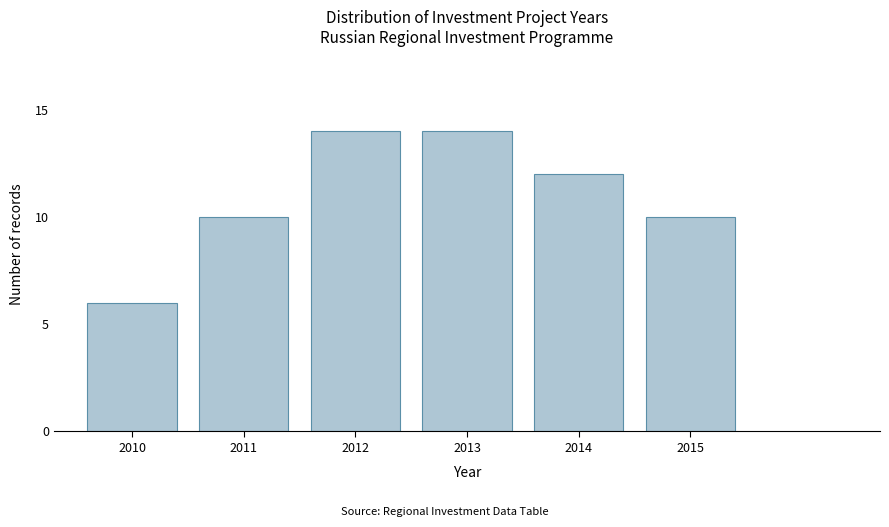

Reading left to right, list all the values displayed in this chart.

2010=6	2011=10	2012=14	2013=14	2014=12	2015=10